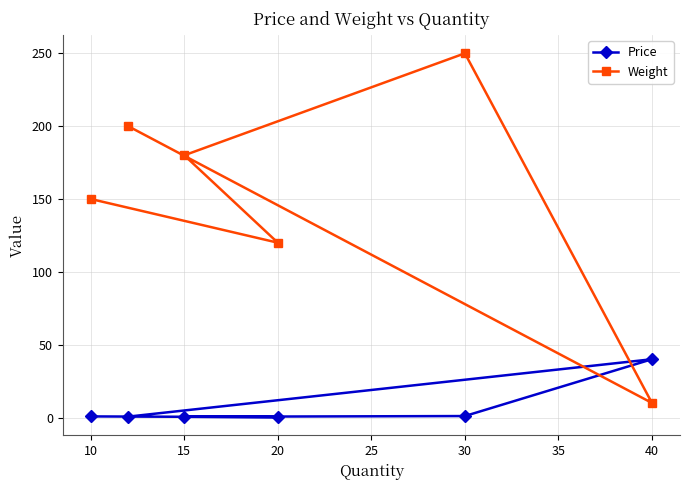

How many interior local valleys does the Weight series have?

2